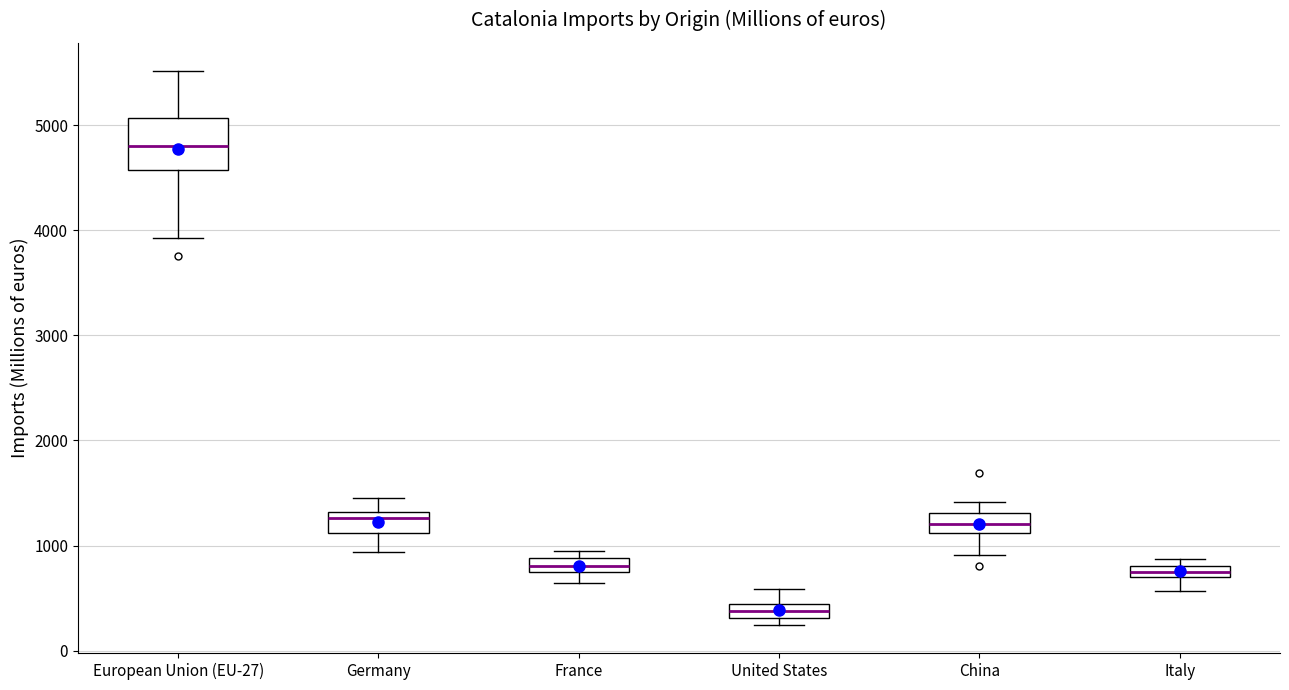

Which box's median line is the lowest?

United States